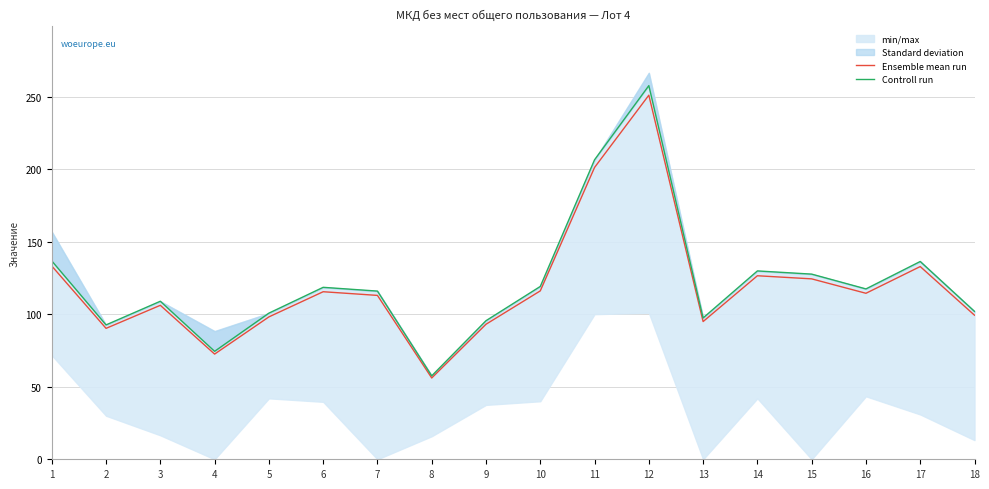

The value of Controll run at 4 is 121.8. True or false?

False